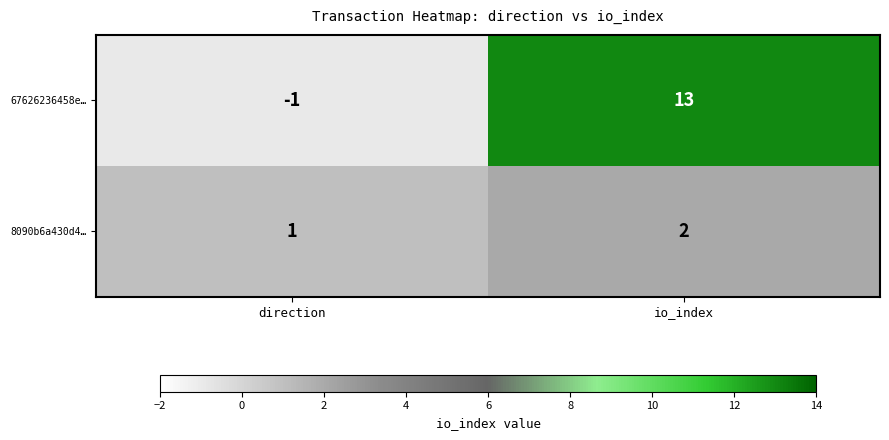

Reading left to right, extract all data points from this chart.

67626236458e…: direction=-1	io_index=13
8090b6a430d4…: direction=1	io_index=2